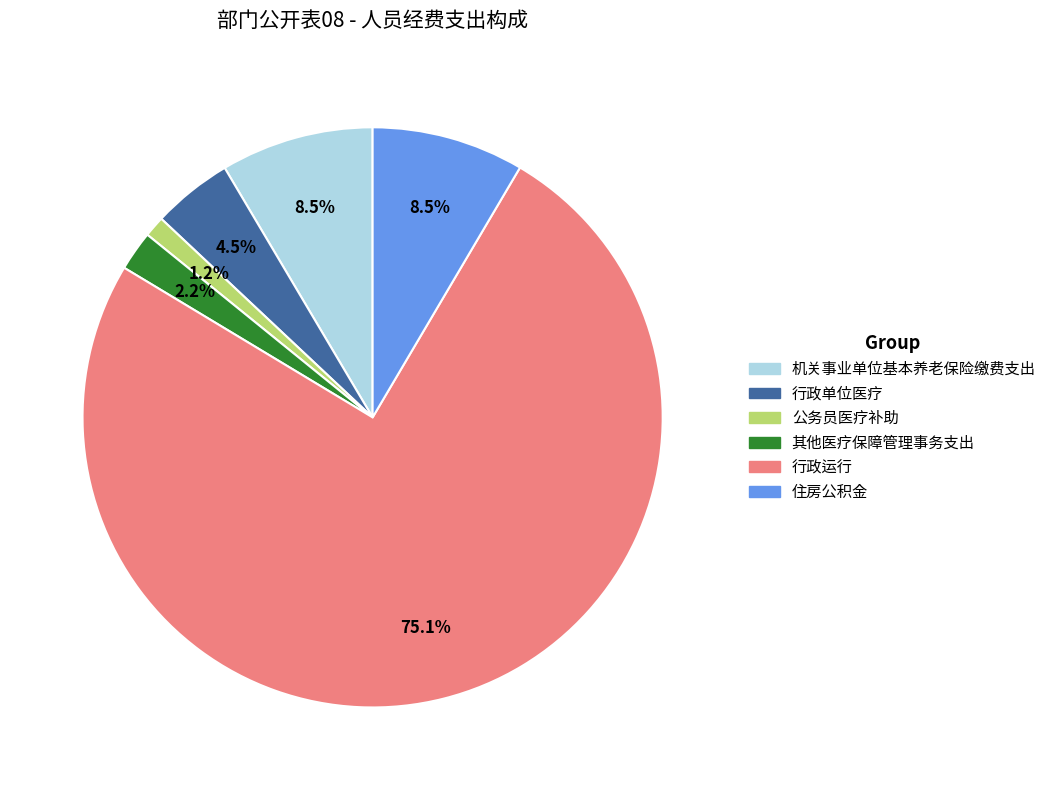

What percentage is the 行政运行 slice, to the nearest percent?

75%